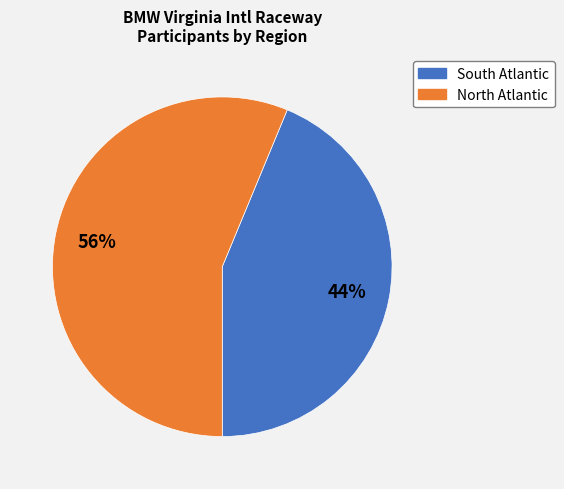

Rank the categories by value from lowest to highest.

South Atlantic, North Atlantic